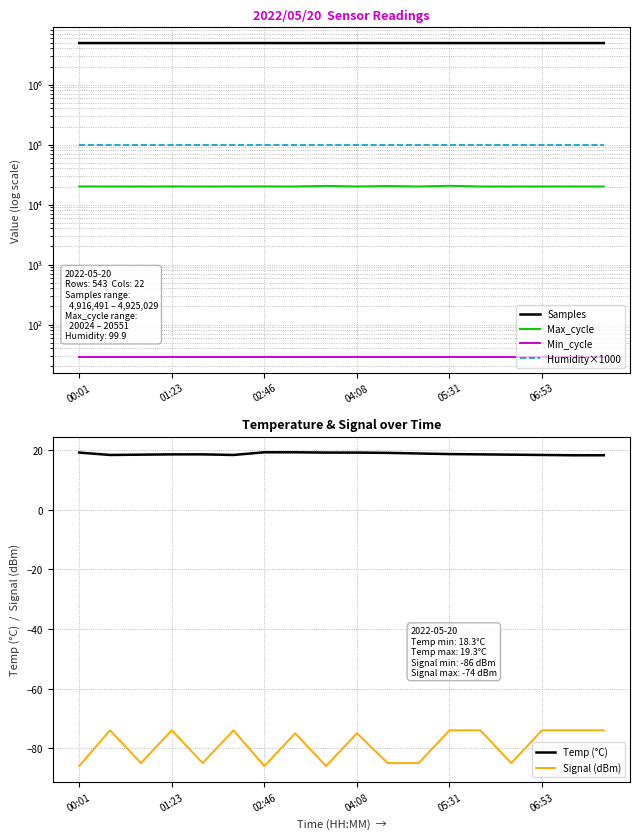

True or false: Samples and Min_cycle cross at least once.

False